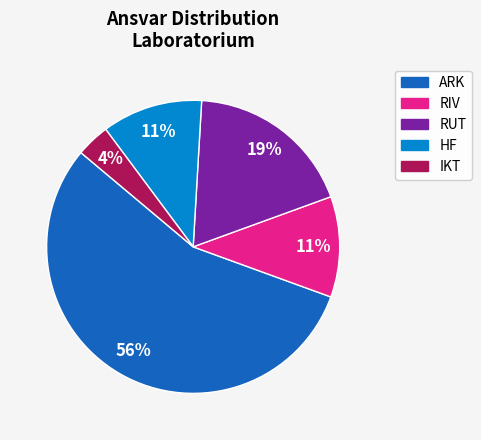

Combined, do ARK and RIV account for over 50%?

Yes